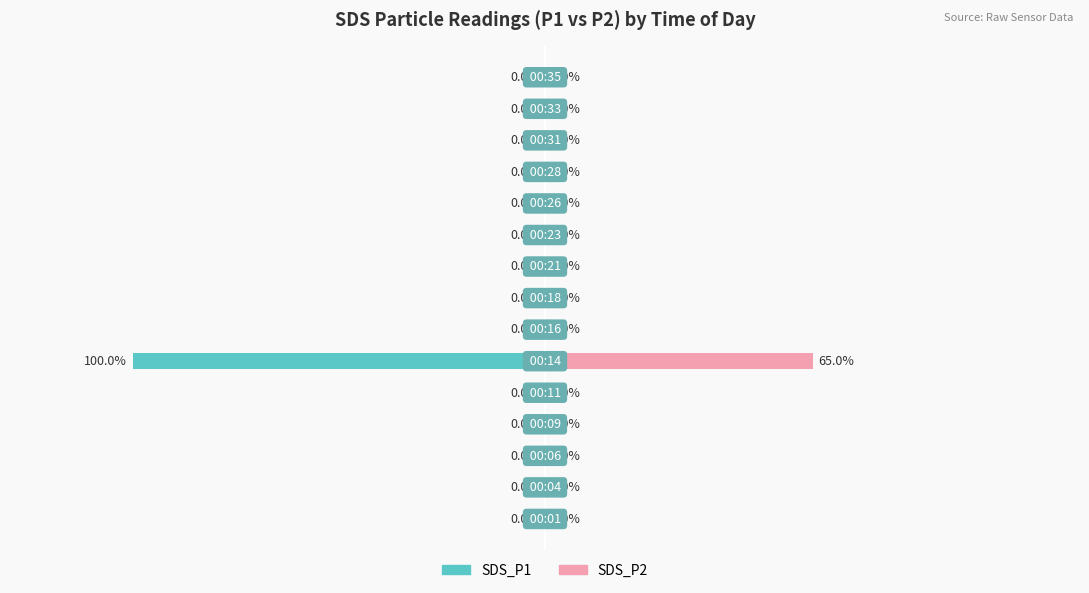

True or false: SDS_P2 has a value of -33 at 150.

False